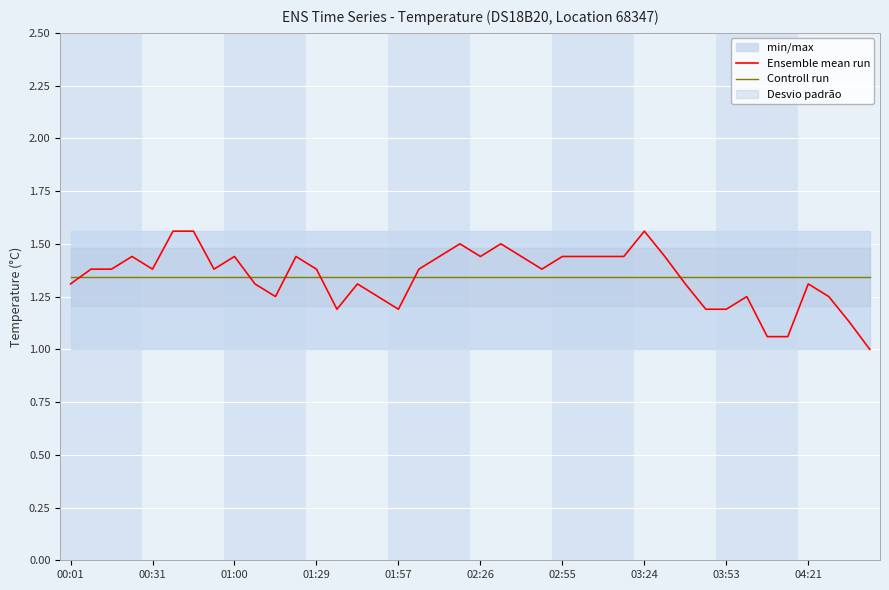

What is the label of the 39th point from the left?

38